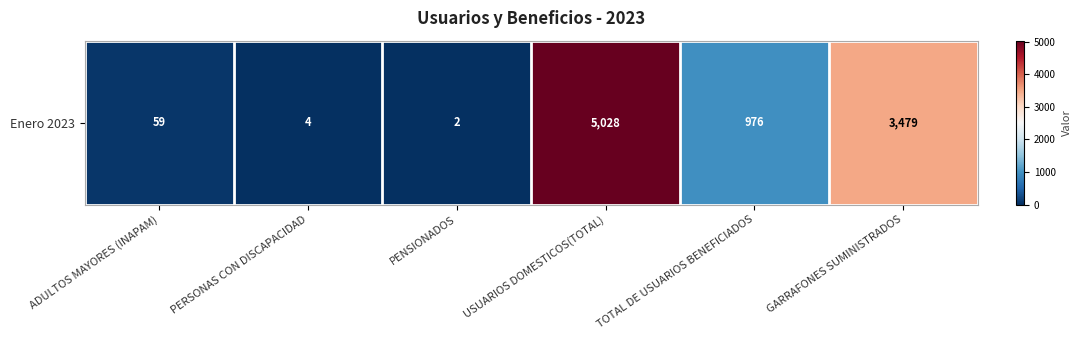

Which has a higher value, GARRAFONES SUMINISTRADOS or ADULTOS MAYORES (INAPAM)?

GARRAFONES SUMINISTRADOS